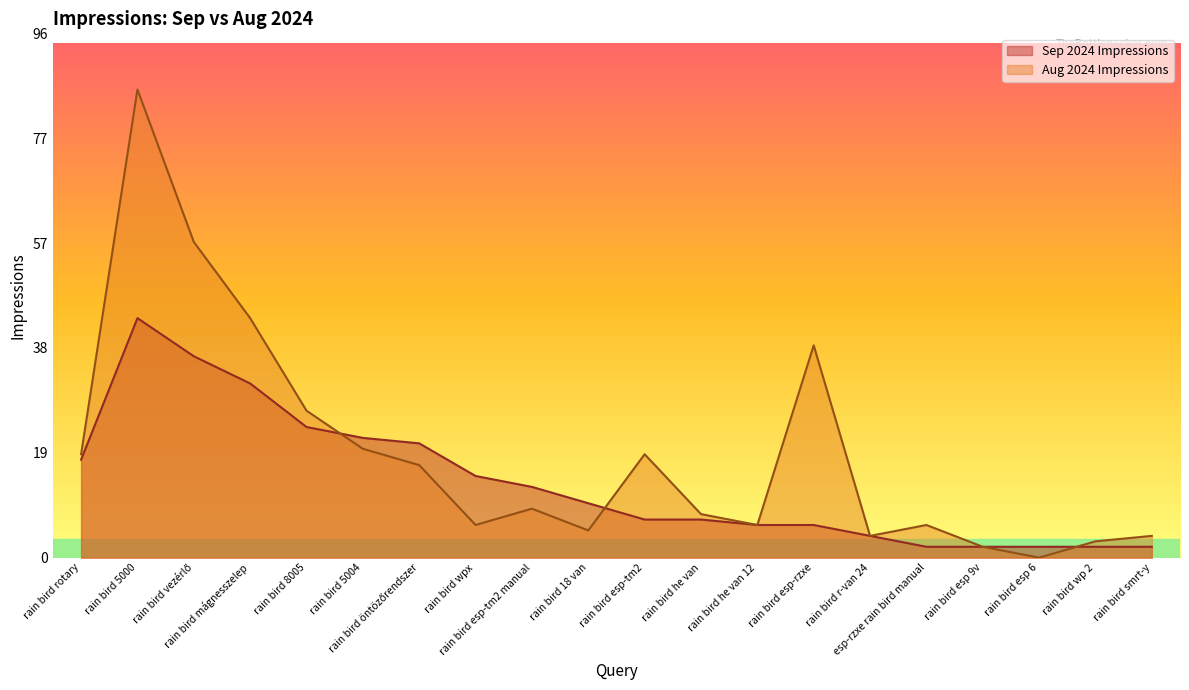

What are all the series names shown in the legend?

Sep 2024 Impressions, Aug 2024 Impressions